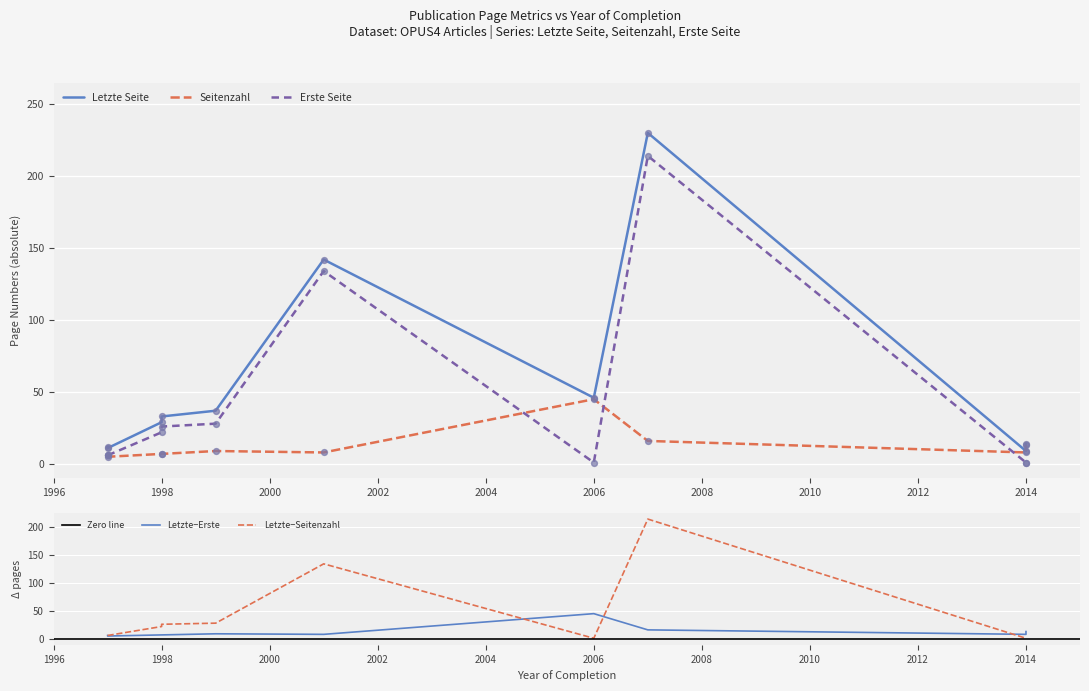

Which series has the largest Y range (max minus min)?

Letzte Seite